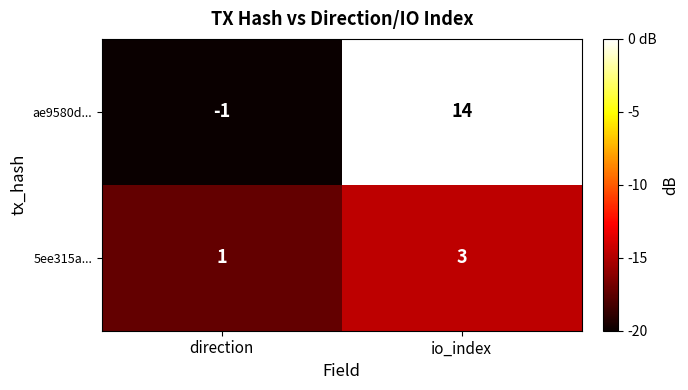

What is the difference between the maximum and minimum values in the ae9580d... series?

15